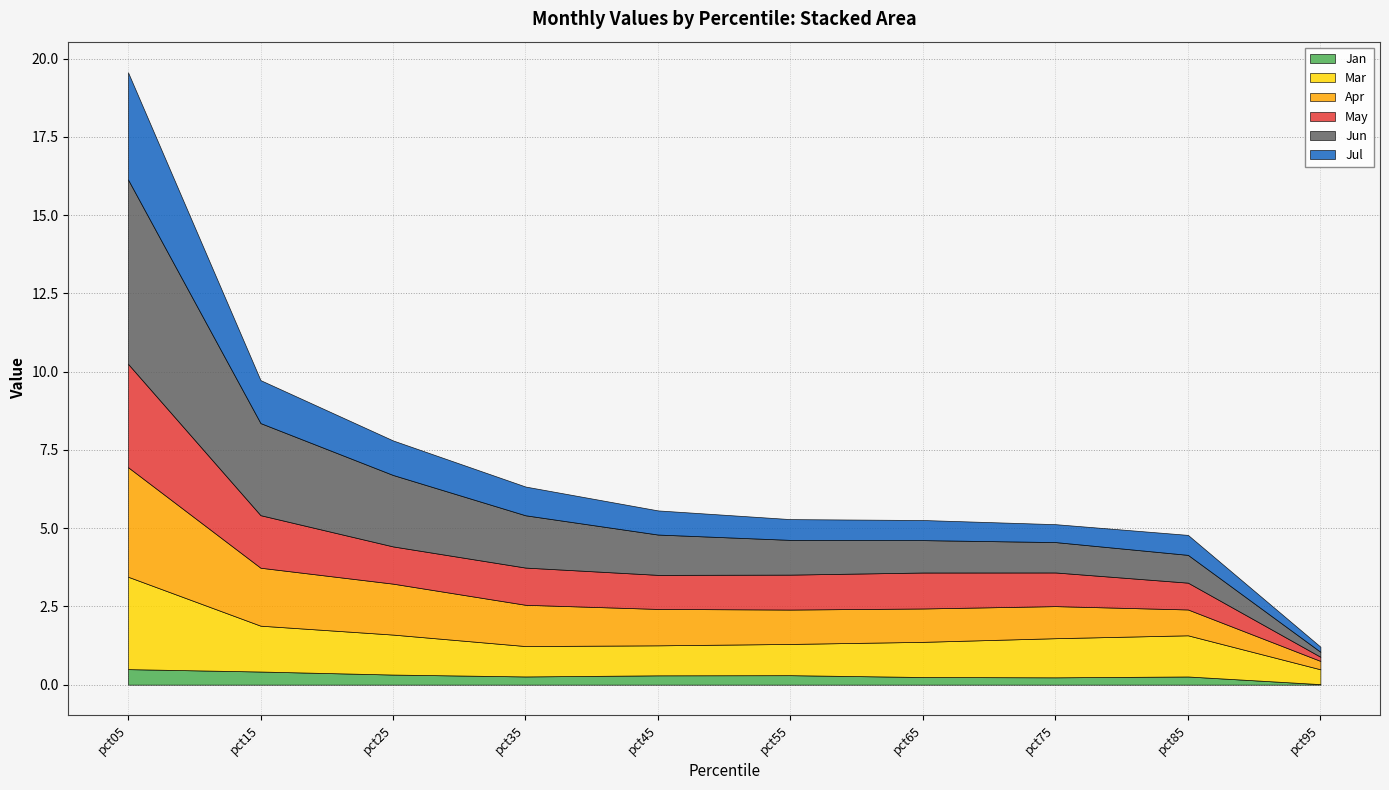

True or false: Jun and May cross at least once.

True